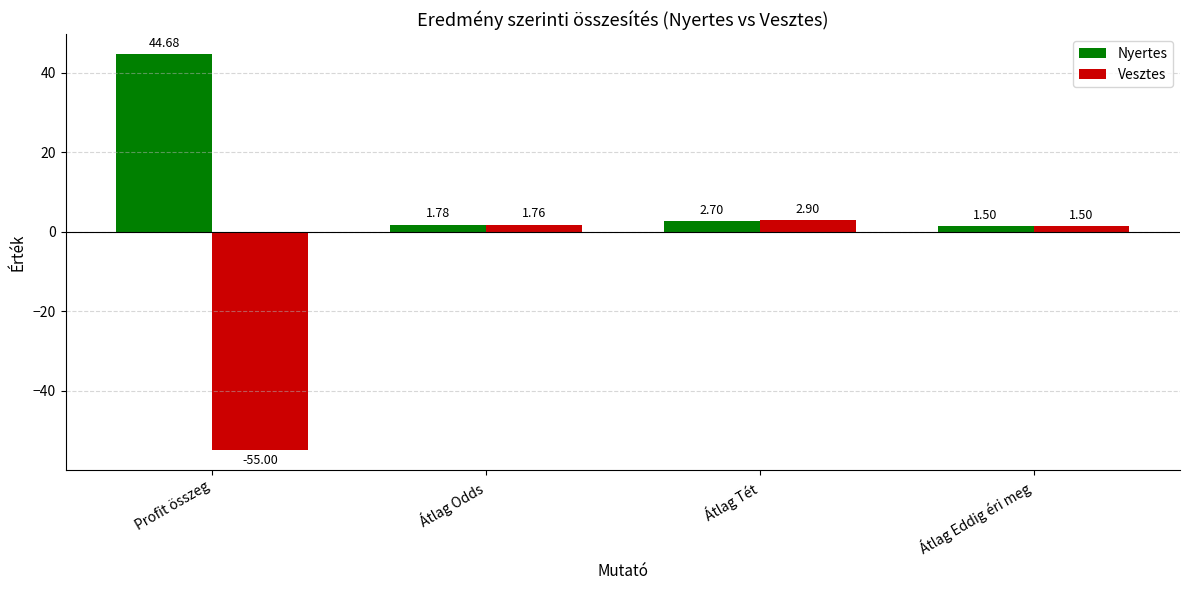

Which series has the largest range (max minus min)?

Vesztes